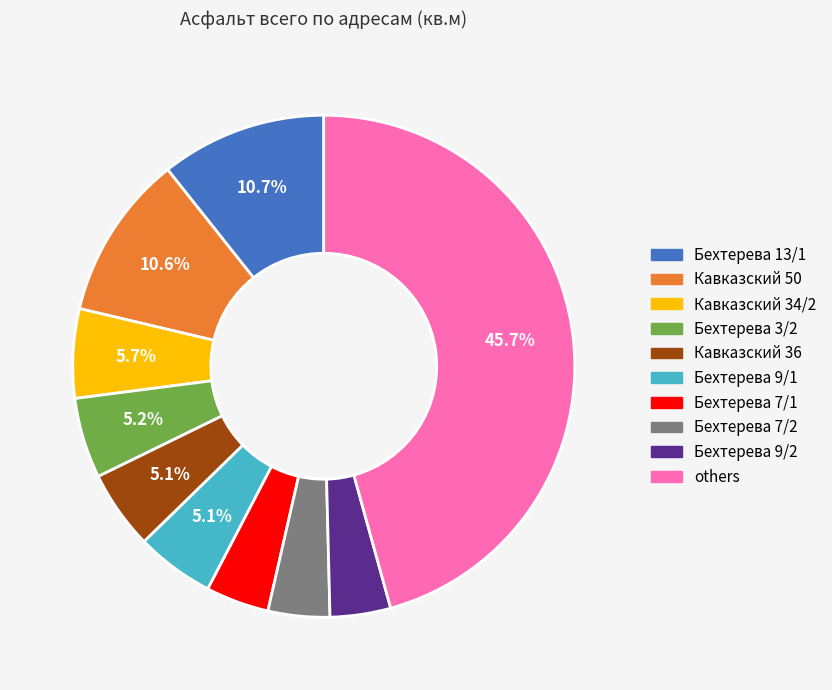

Count the number of slices in the pie.

10